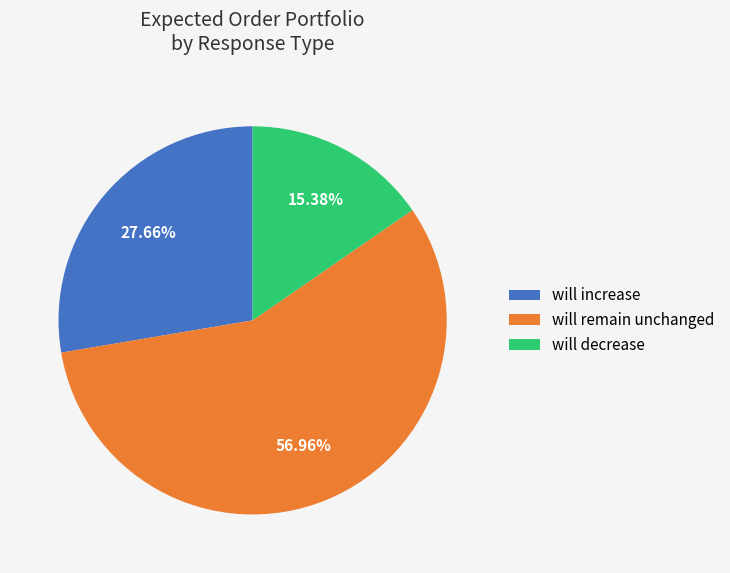

Is there any slice that represents more than half of the pie?

Yes